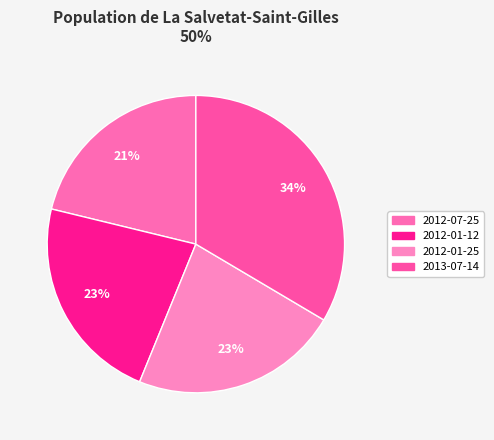

Is it true that 2012-07-25 is 9% of the pie?

False